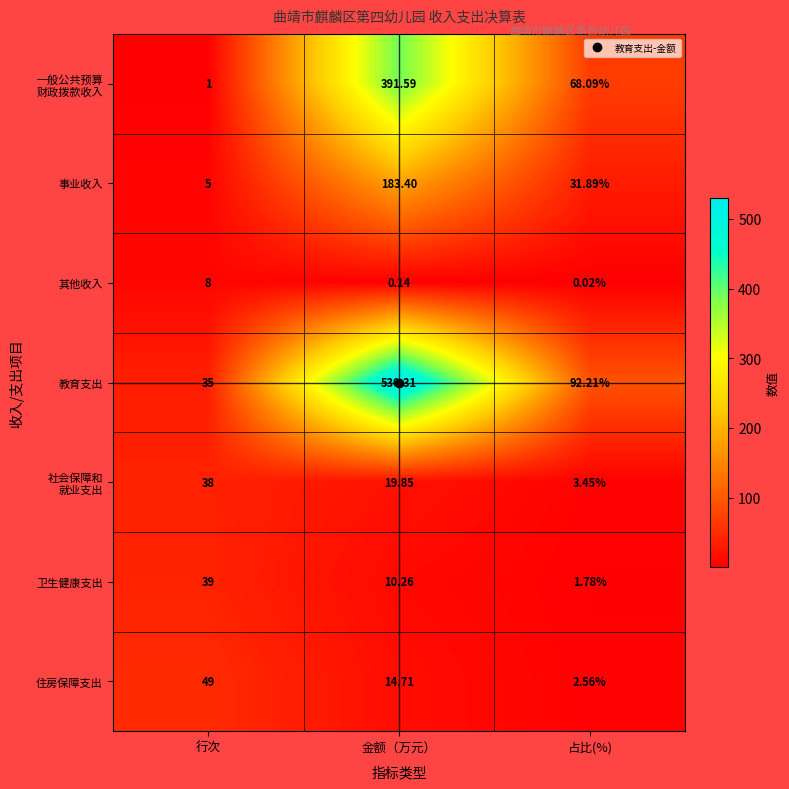

Count the number of data series in this chart.

7